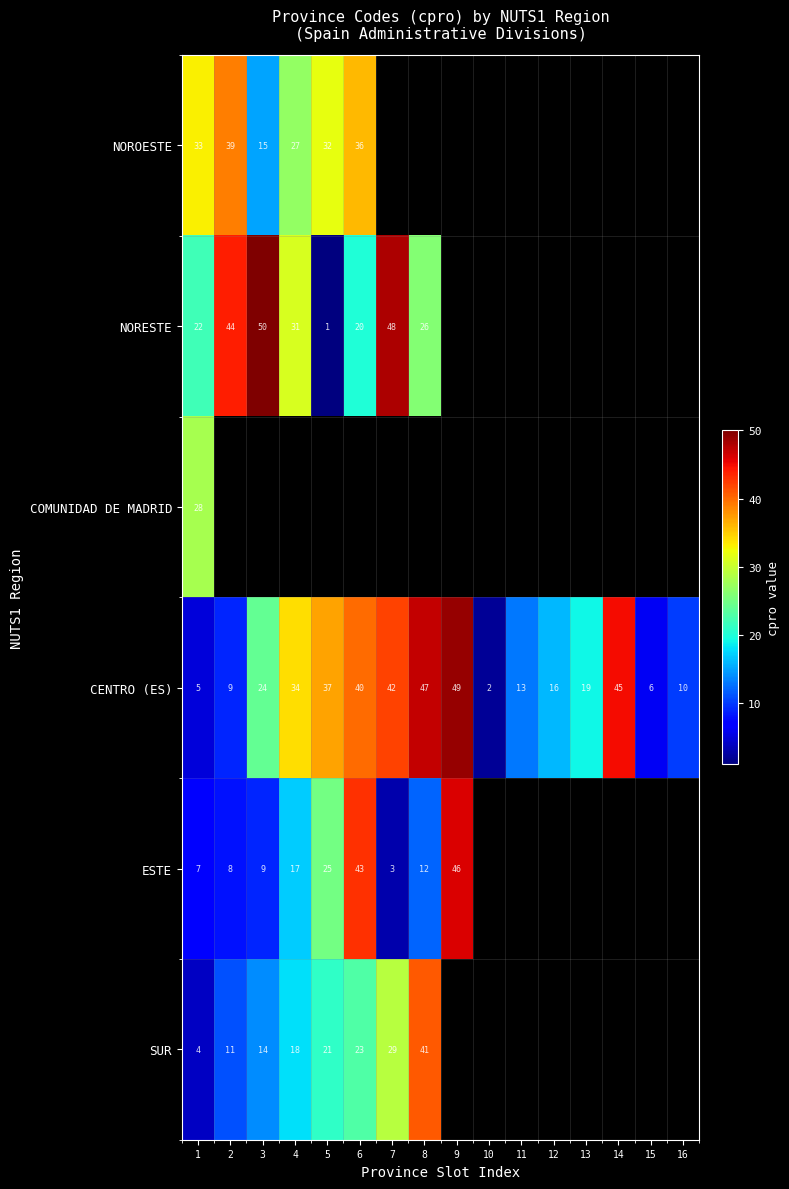

What is the average value of the CENTRO (ES) series?

25